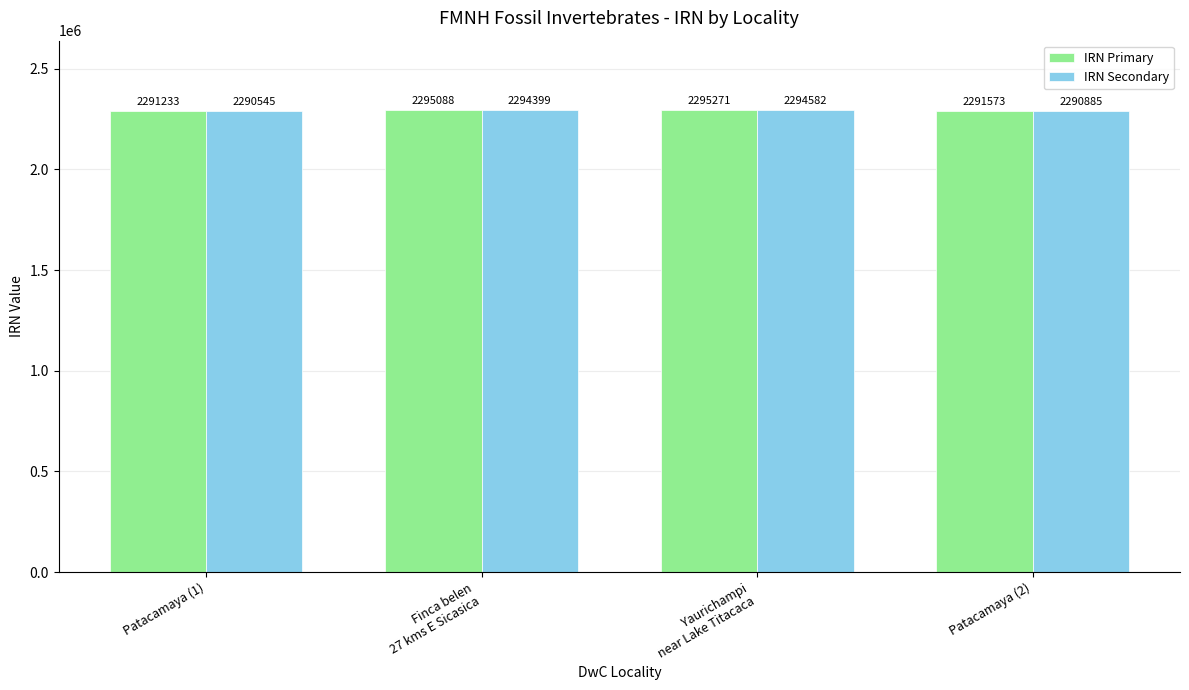

What is the greatest value displayed?

2295271.0